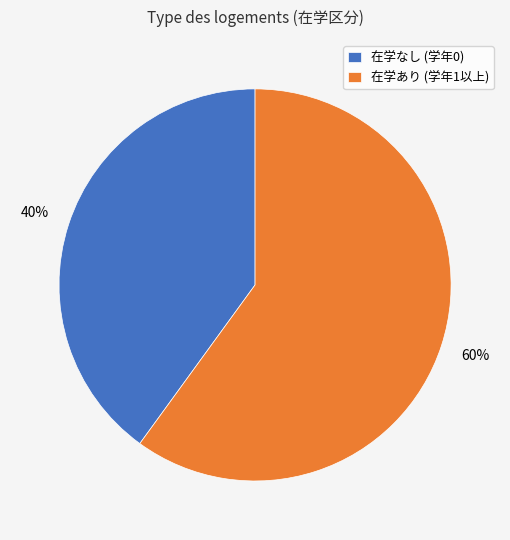

Count the number of slices in the pie.

2